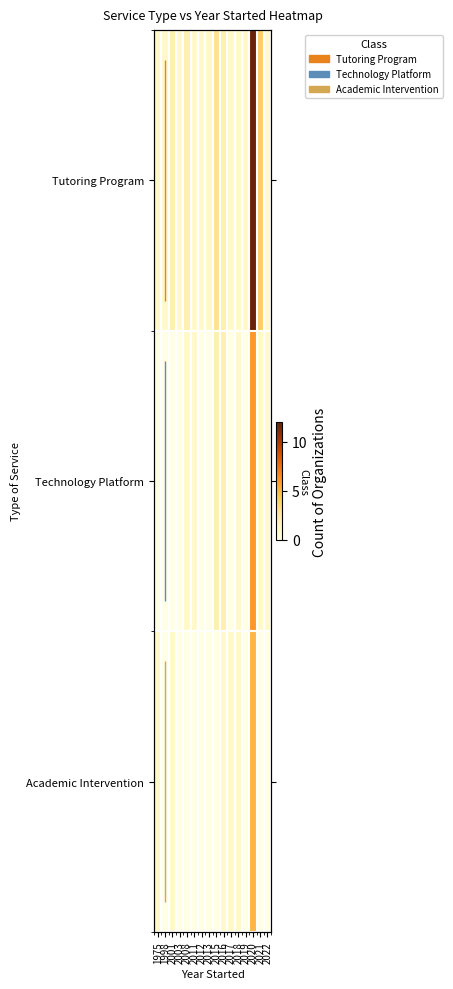

How many series are shown in this chart?

3